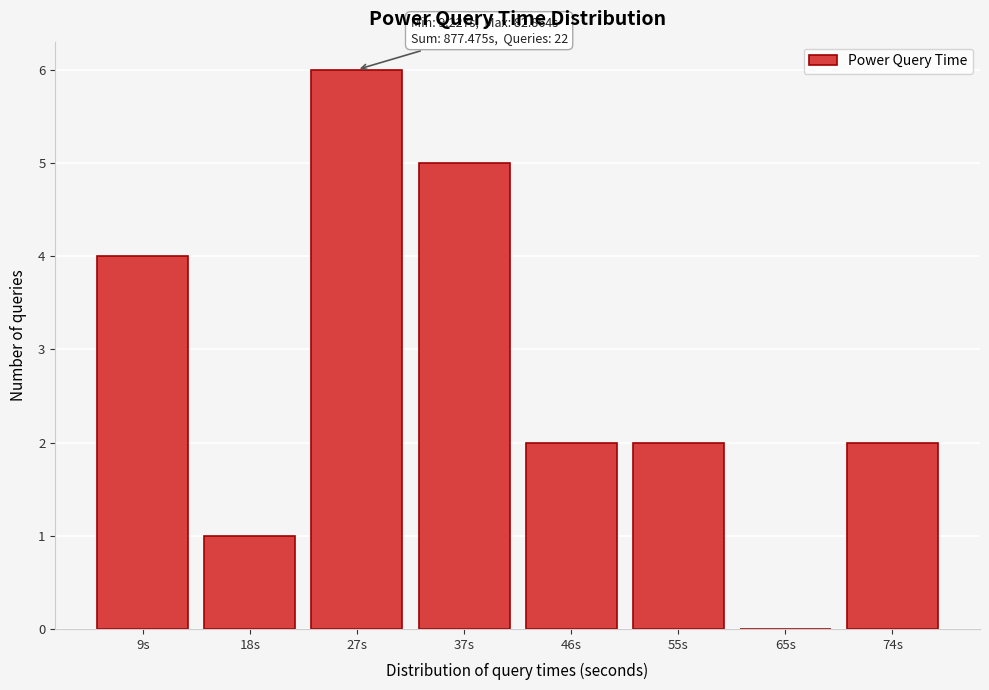

Reading left to right, list all the values displayed in this chart.

9s=4	18s=1	27s=6	37s=5	46s=2	55s=2	65s=0	74s=2